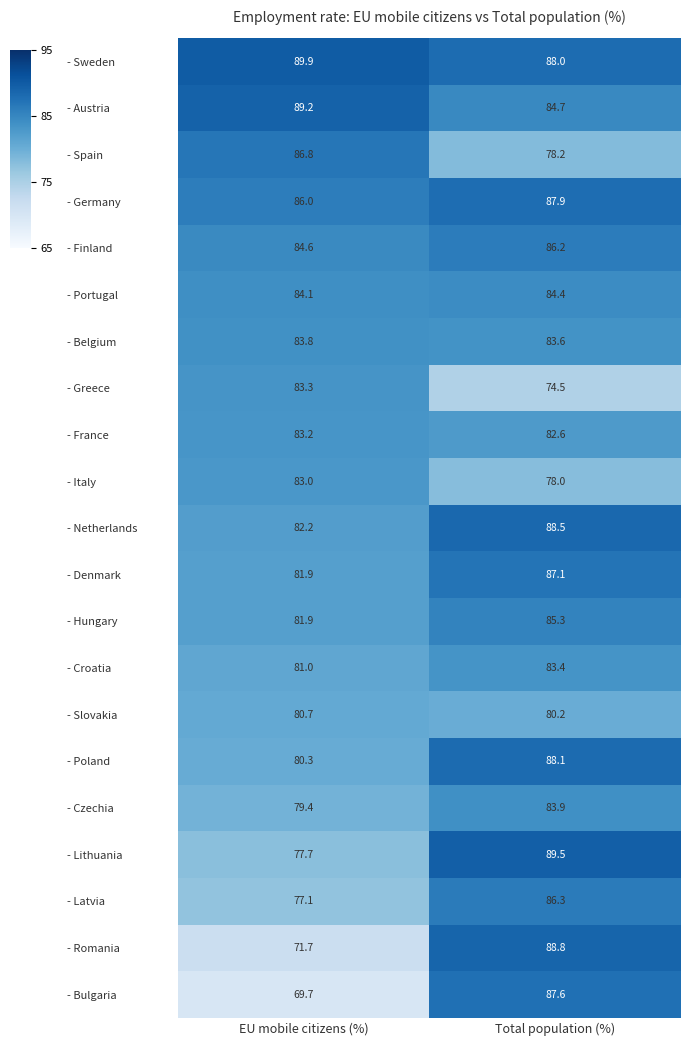

What is the difference between the maximum and minimum values in the - Finland series?

1.6